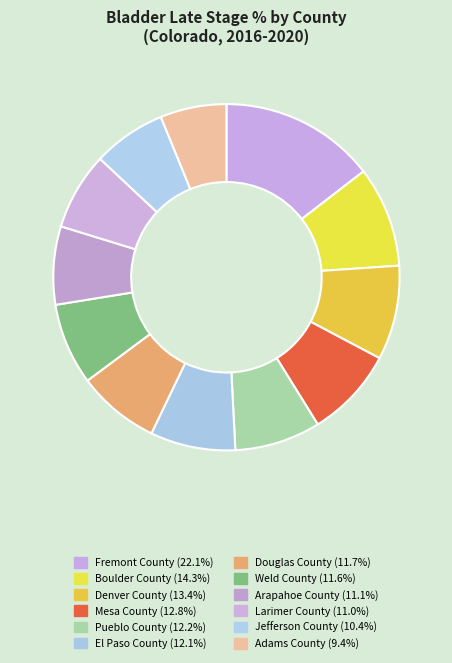

Which slice is the smallest?

Adams County